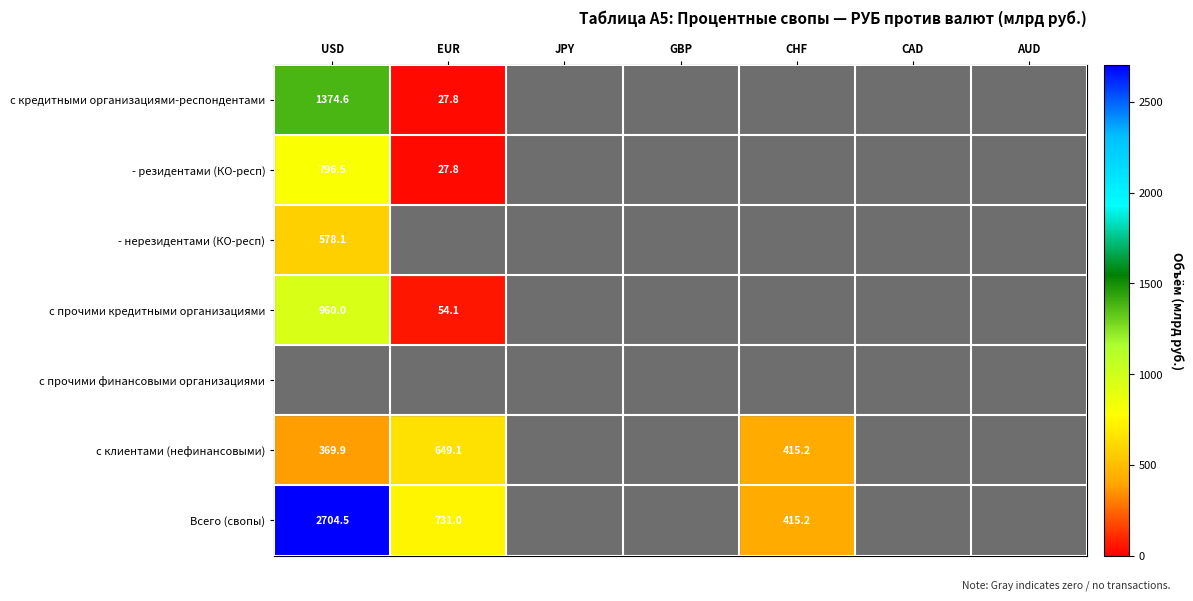

True or false: - резидентами (КО-респ) has a value of 221.4 at USD.

False